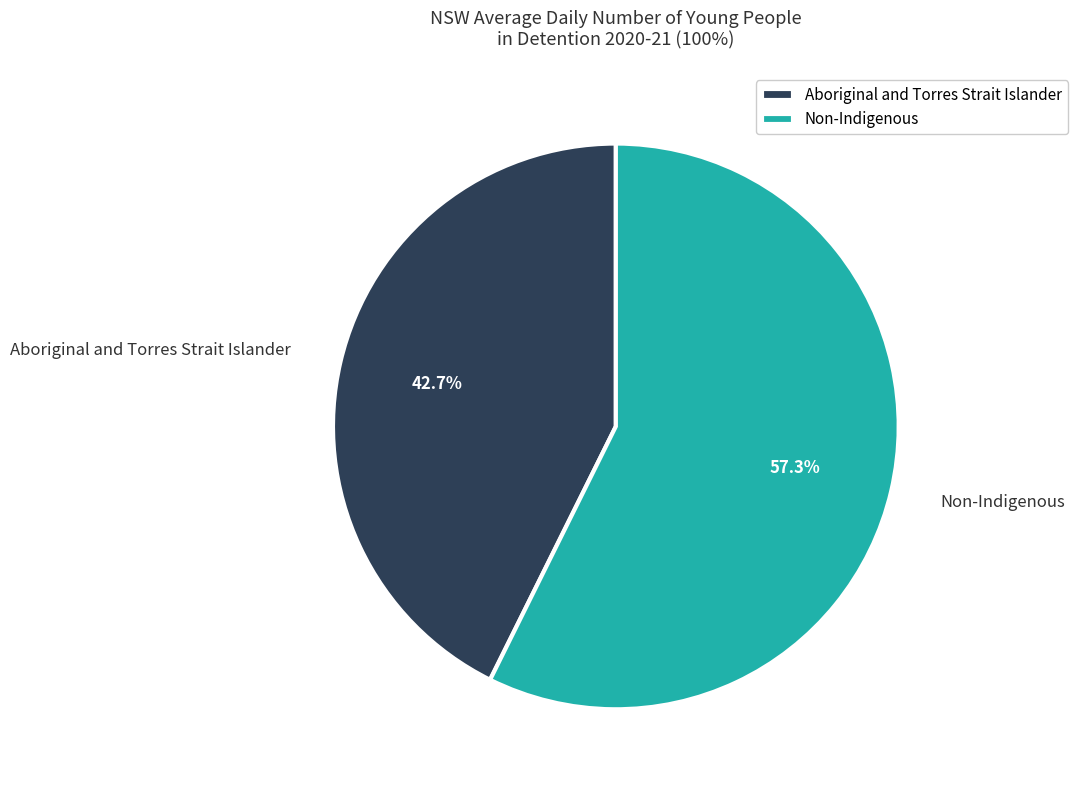

To the nearest percent, what is the average slice percentage?

50%